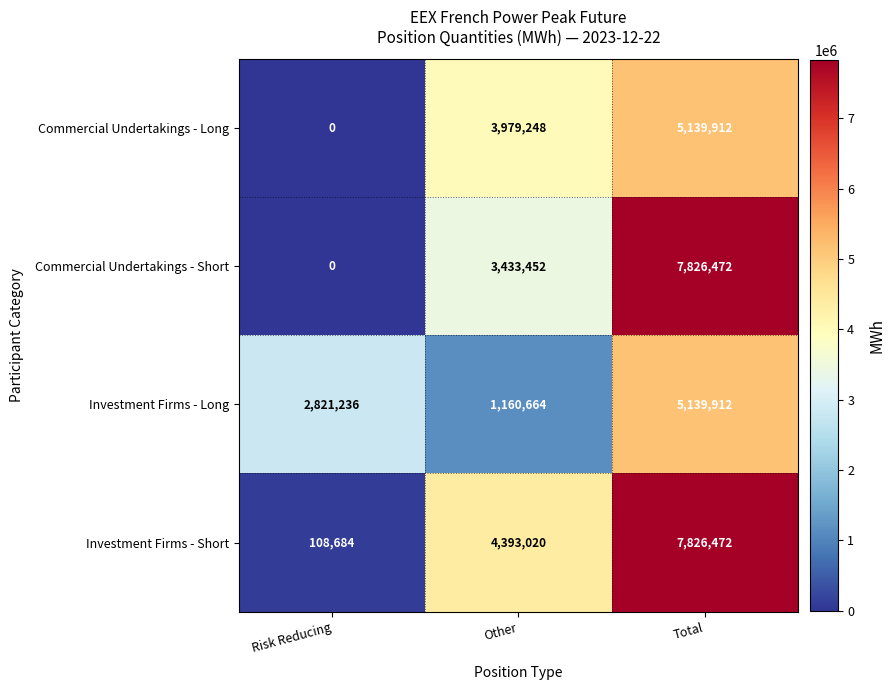

What is the difference between the highest and lowest values at Risk Reducing?

2821236